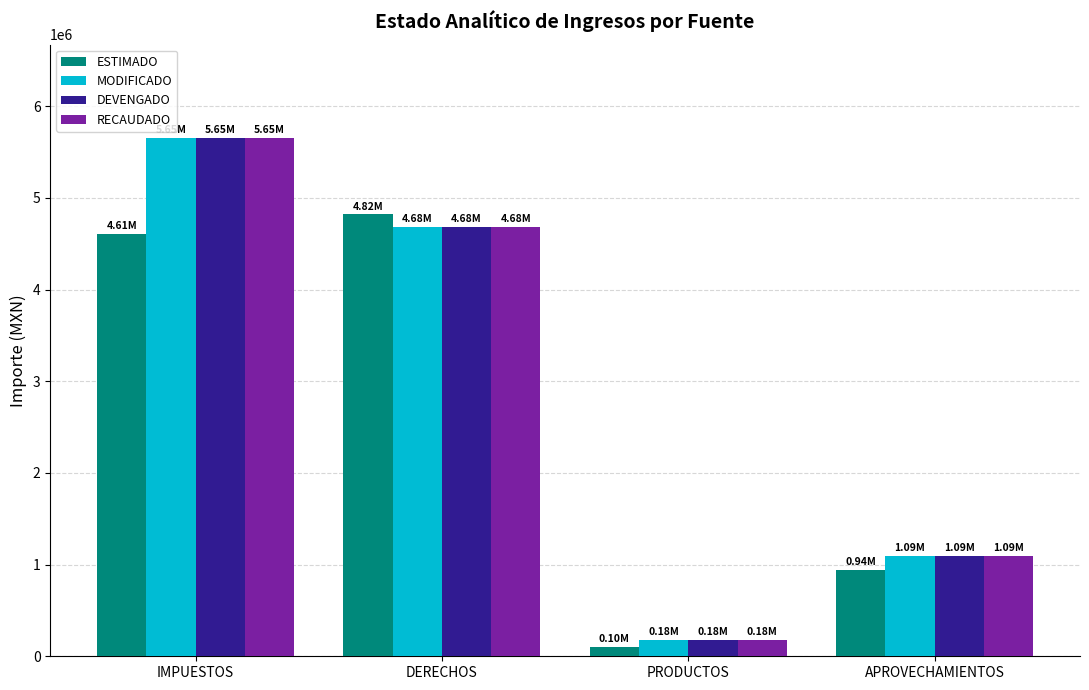

What is the label of the 1st bar from the right?

APROVECHAMIENTOS